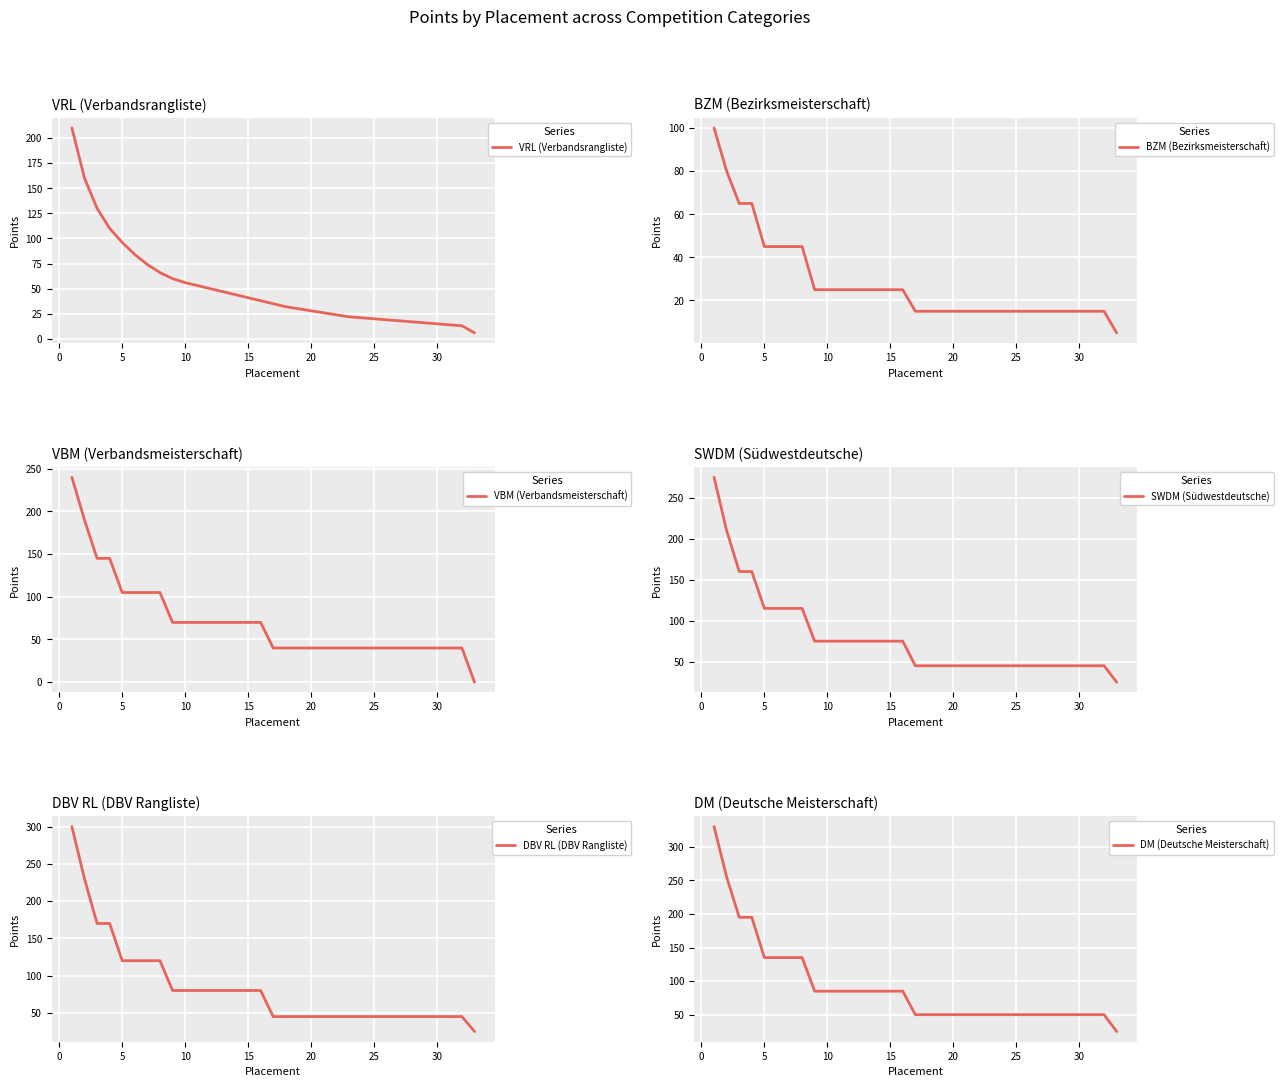

True or false: DM (Deutsche Meisterschaft) has more than 1 interior local peaks.

False